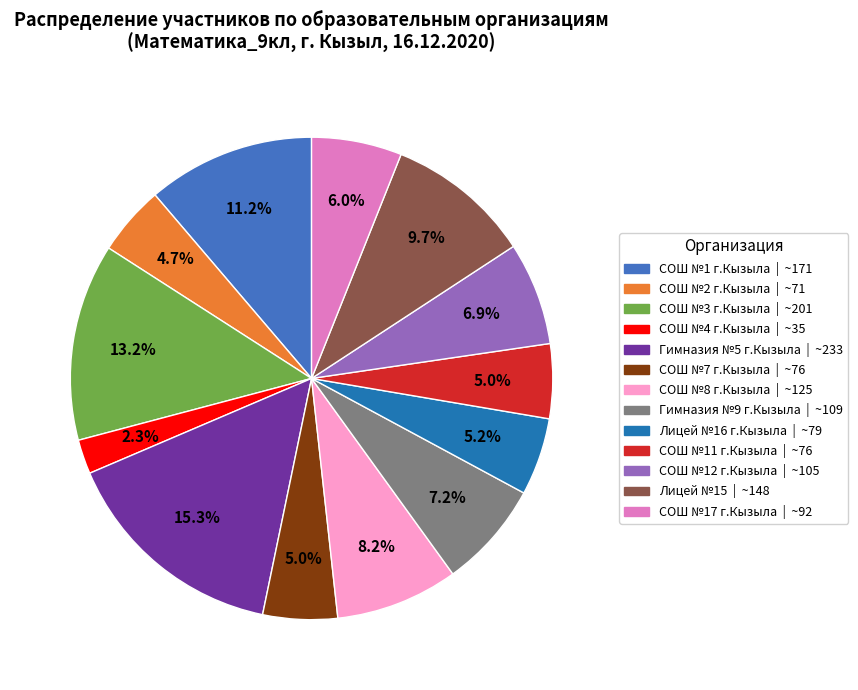

Between СОШ №7 г.Кызыла and Лицей №15, which is larger?

Лицей №15